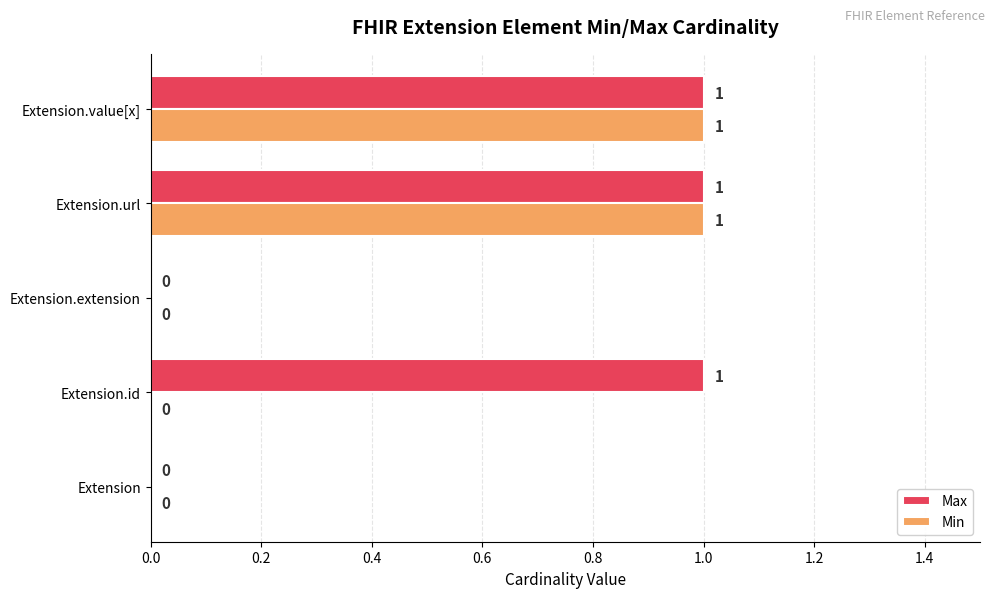

Is it true that Min equals 0 at Extension?

True